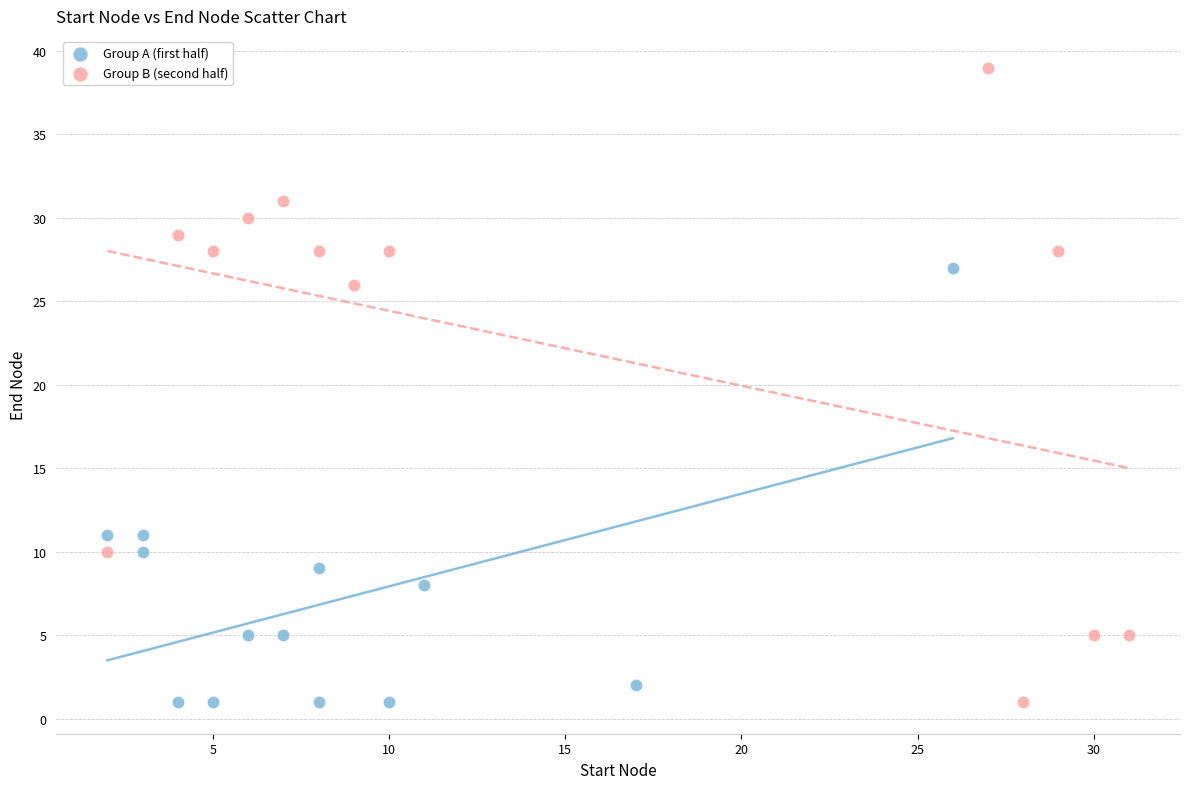

Which series contains the highest Y value?

Group B (second half)